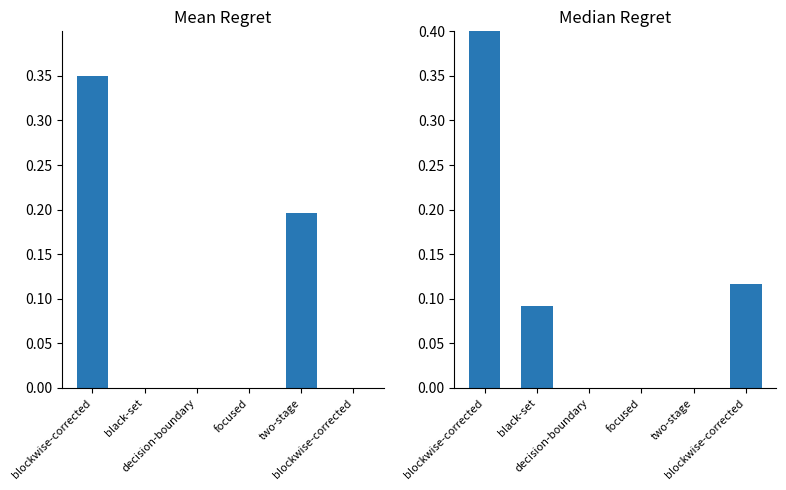

True or false: Median Regret has a value of 0.2 at black-set.

False